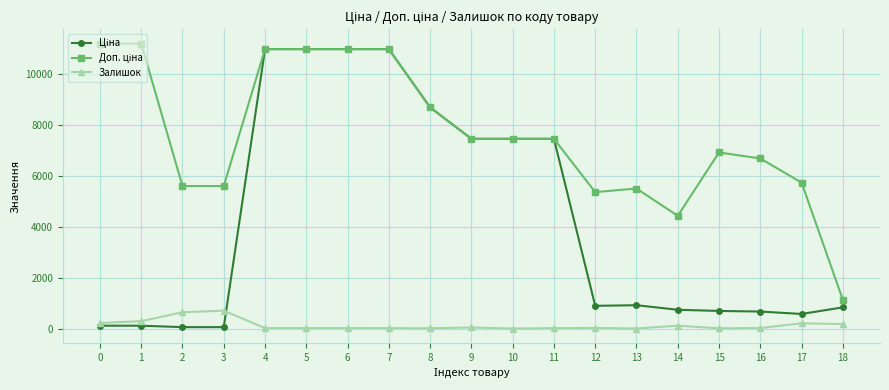

How many categories are shown in the chart?

19